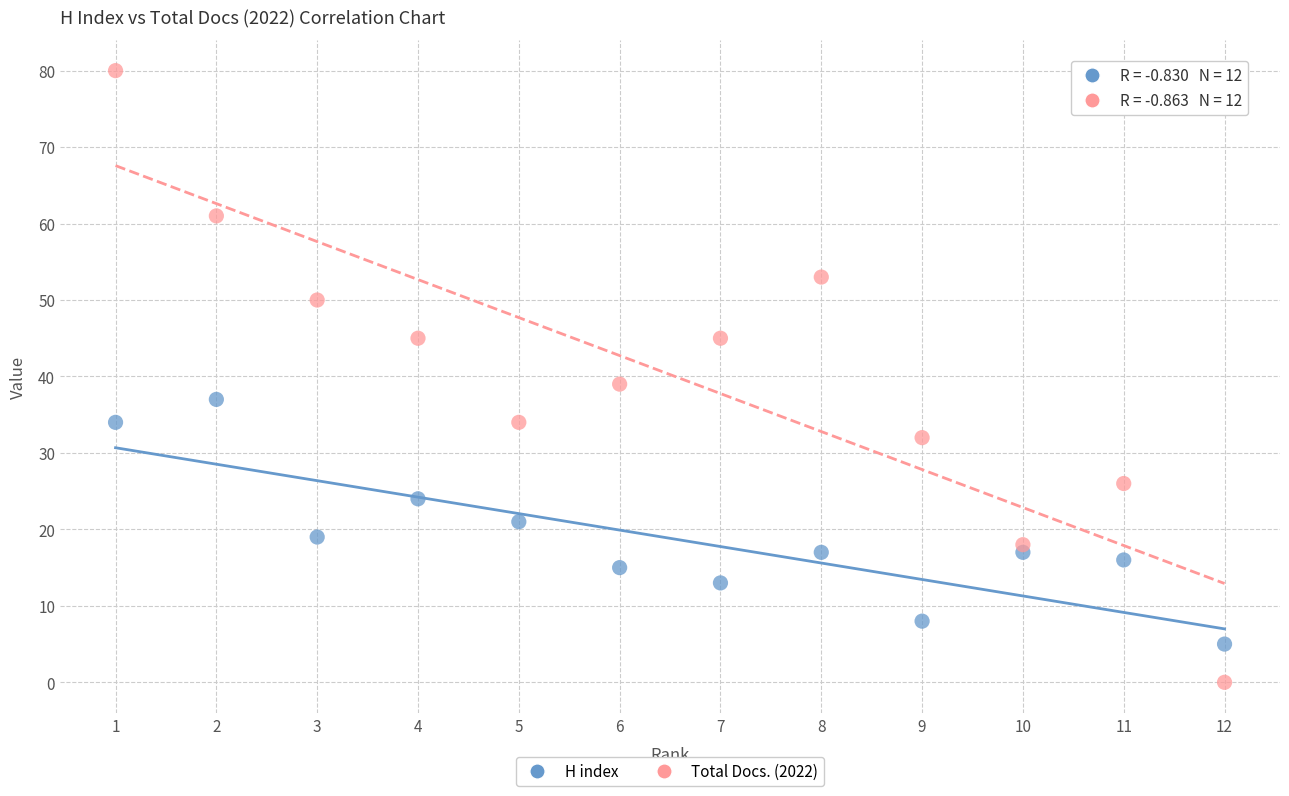

Which series contains the lowest Y value?

Total Docs. (2022)